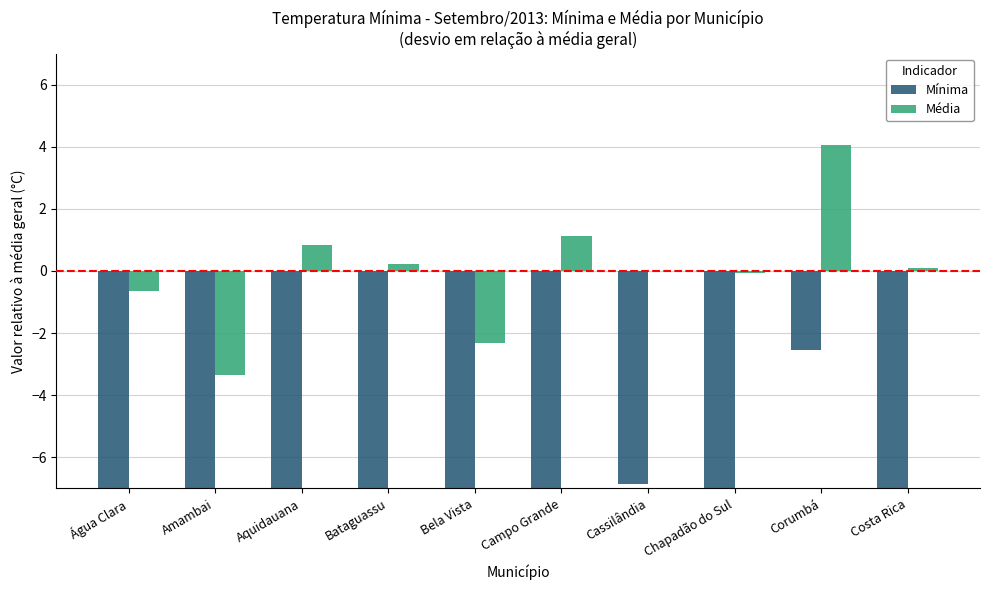

How many values in Média are above zero?

5